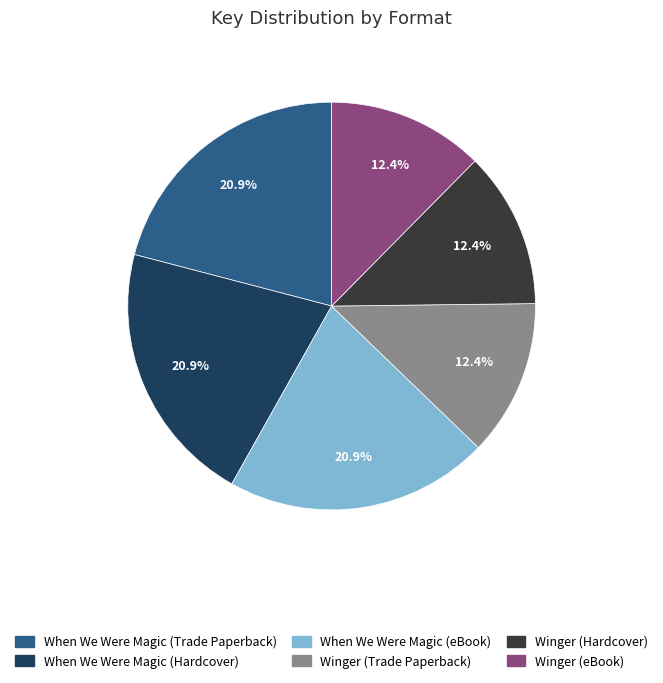

To the nearest percent, what is the combined percentage of When We Were Magic (Trade Paperback) and Winger (Trade Paperback)?

33%